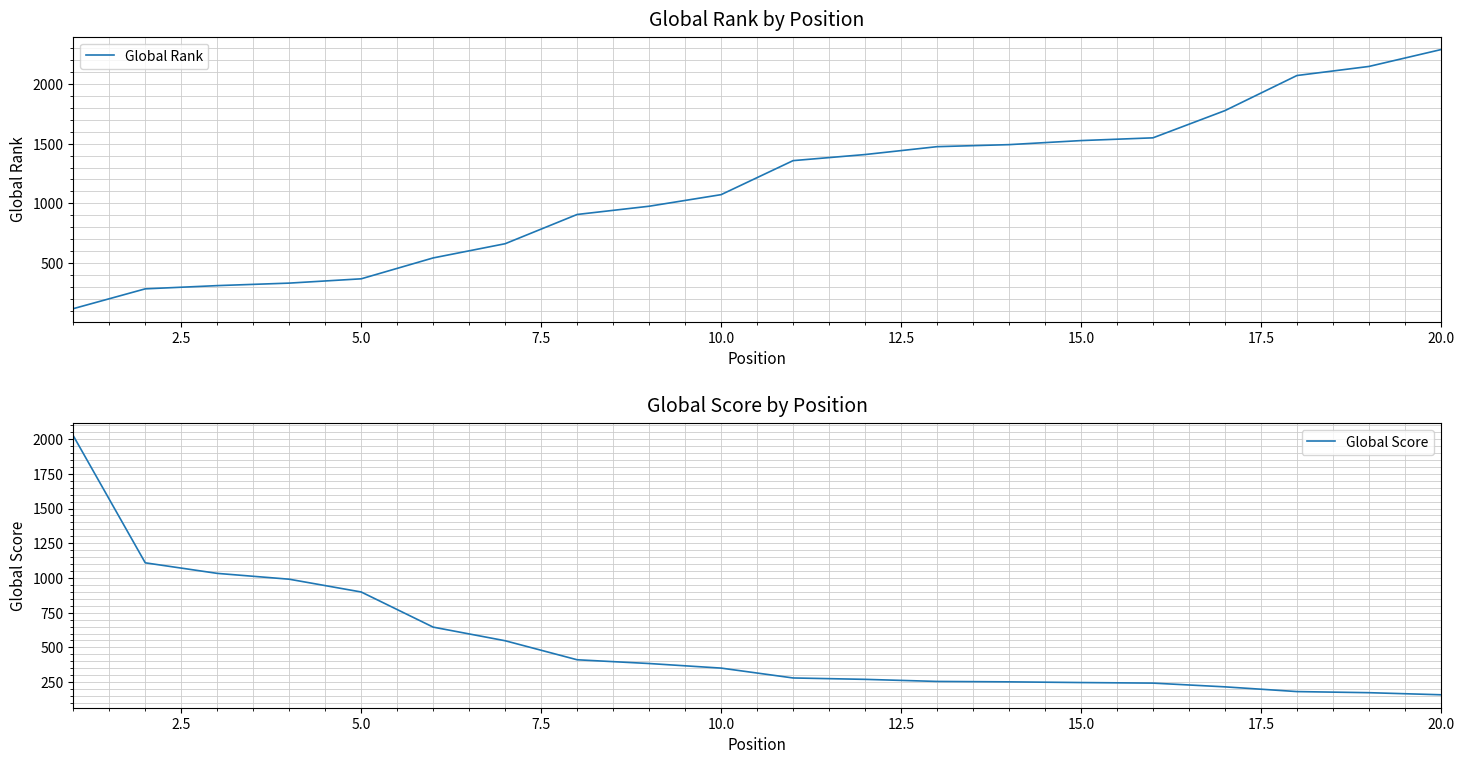

Reading left to right, extract all data points from this chart.

Global Rank: 118	284	311	332	368	543	662	907	976	1073	1358	1409	1475	1492	1526	1549	1777	2071	2147	2288
Global Score: 2024	1109	1033	991	899	646	548	411	384	351	280	270	255	252	247	243	216	182	174	159